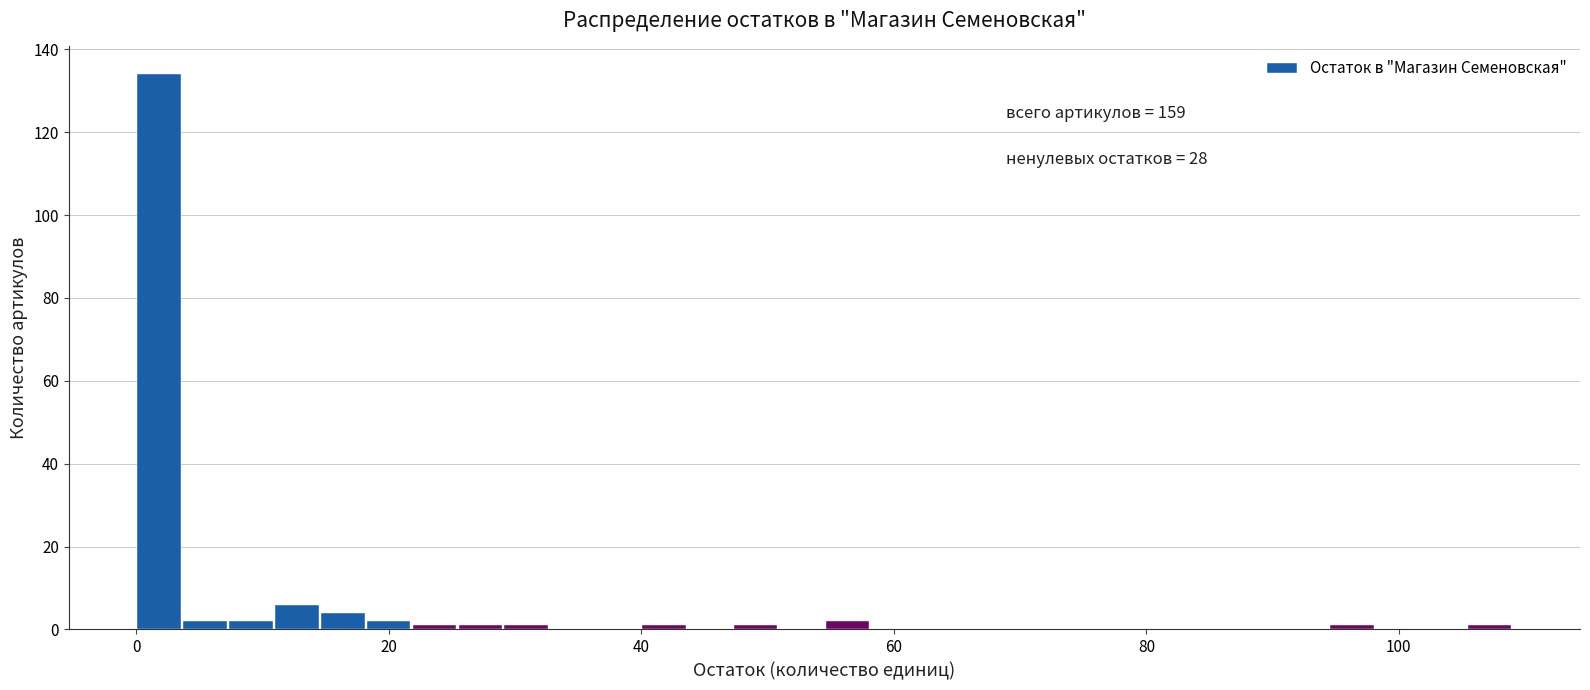

Read against the x-axis, roughly where is the centre of the tallest bar?

2